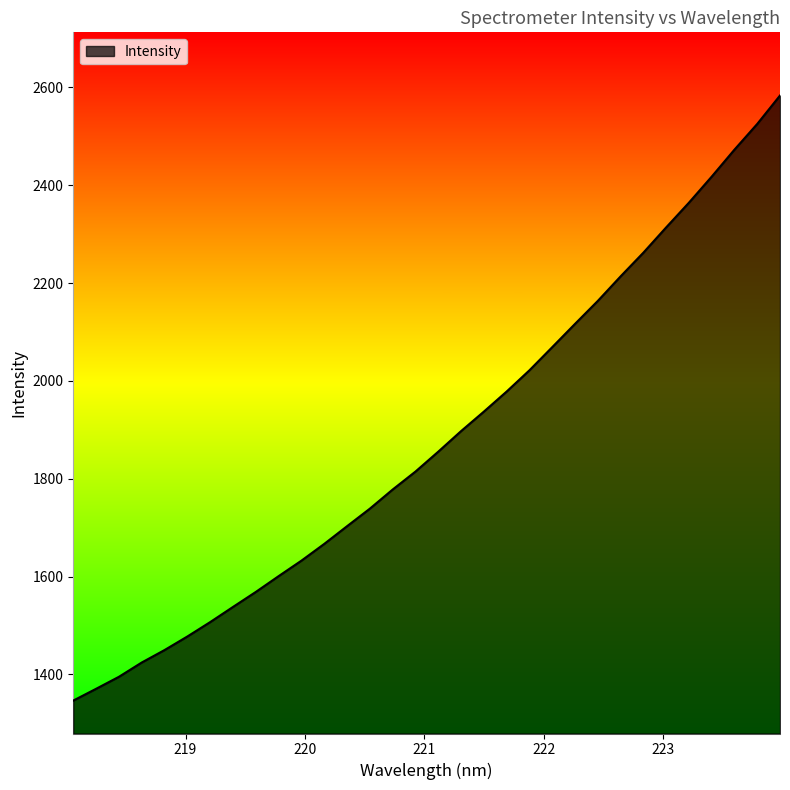

What is the smallest value displayed?

1346.6